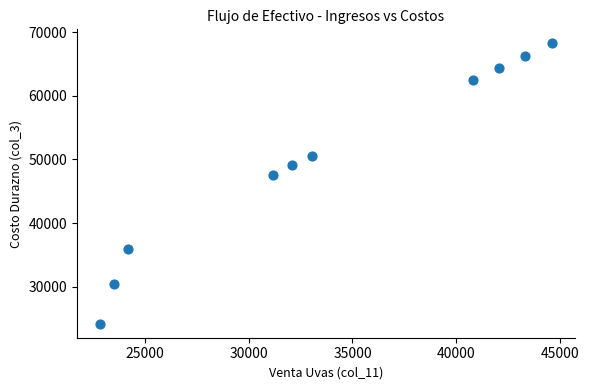

What is the range of Y values (max minus min)?

44059.9